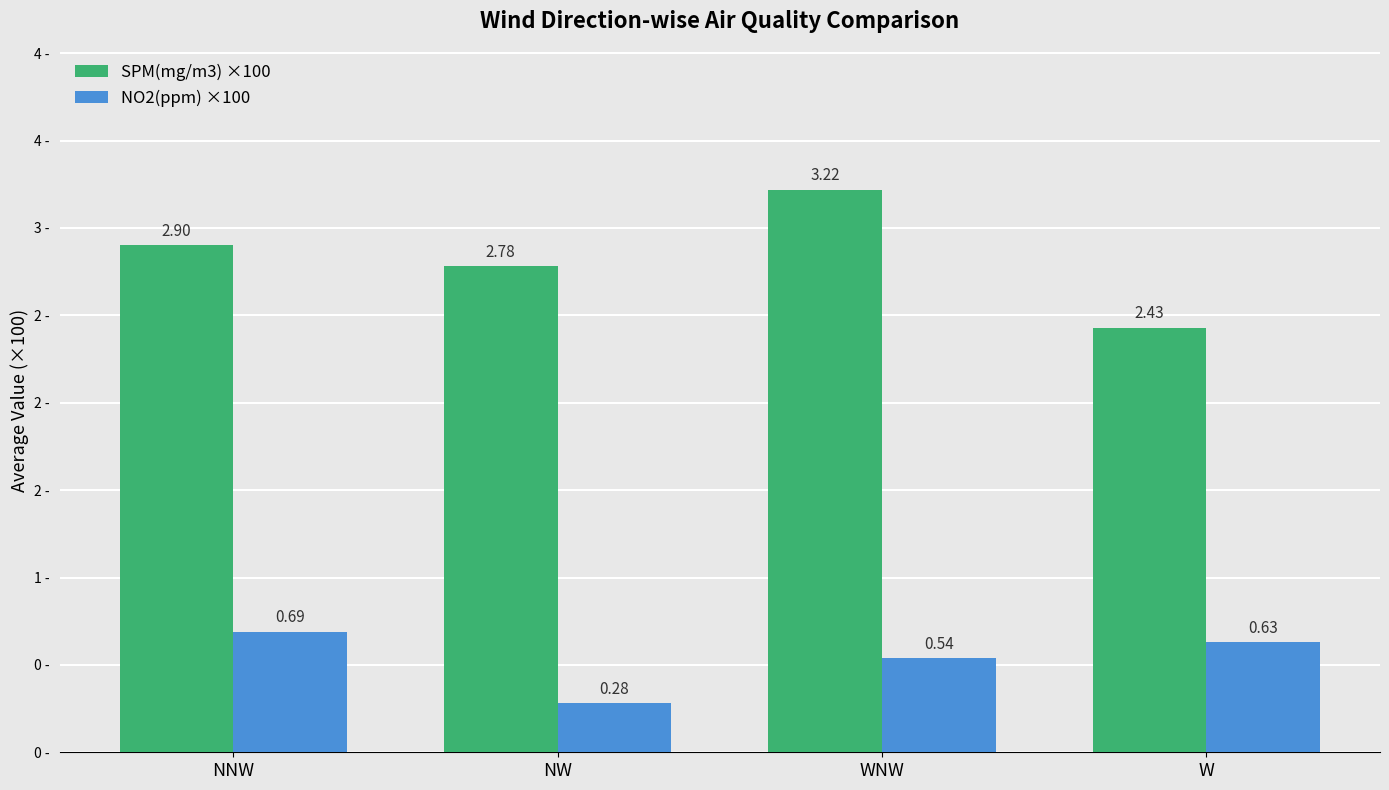

True or false: SPM(mg/m3) ×100 has a value of 3.3 at W.

False